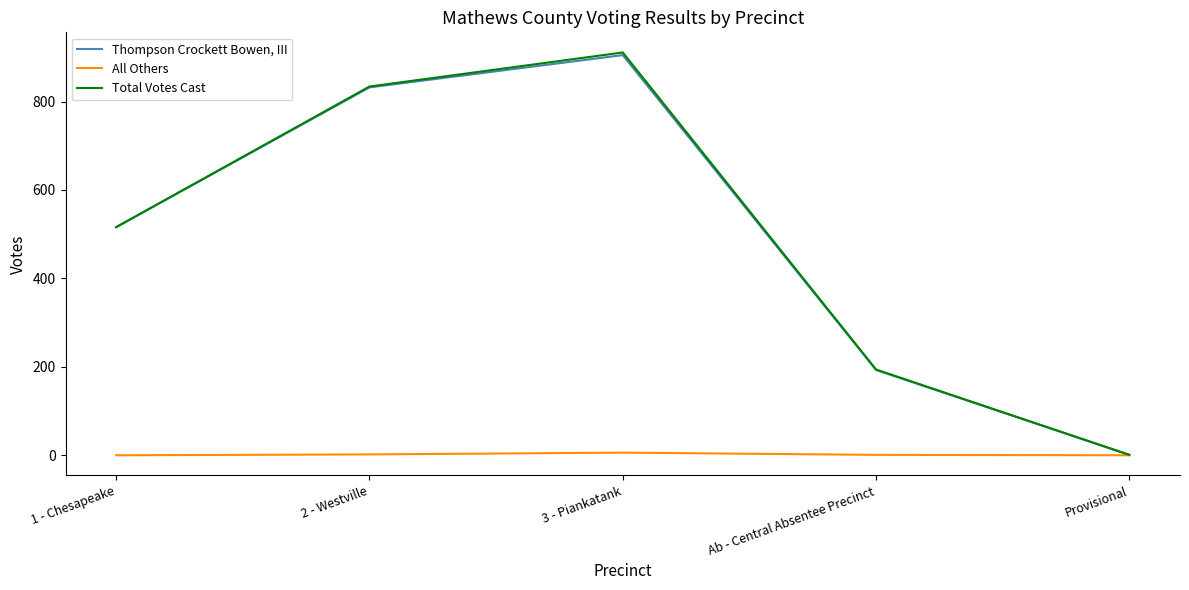

Which series changed the most between 1 - Chesapeake and Ab - Central Absentee Precinct?

Thompson Crockett Bowen, III